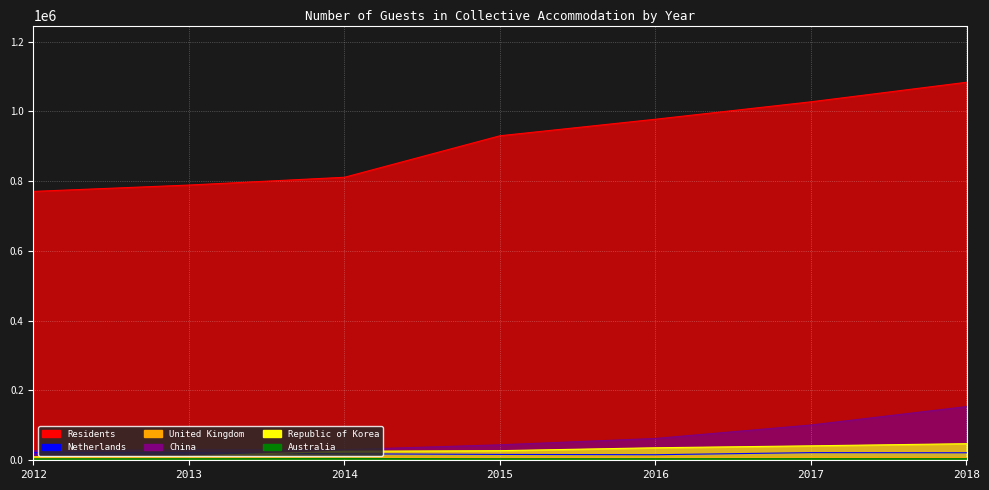

List the labels in order of Australia value, smallest first.

2012, 2013, 2016, 2015, 2018, 2017, 2014